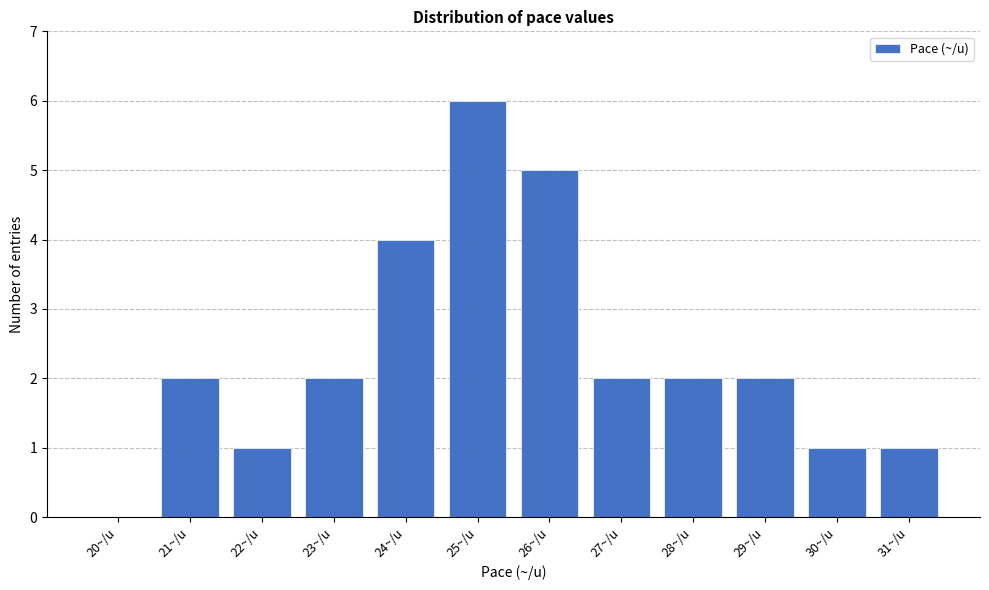

Reading left to right, extract all data points from this chart.

20~/u=0	21~/u=2	22~/u=1	23~/u=2	24~/u=4	25~/u=6	26~/u=5	27~/u=2	28~/u=2	29~/u=2	30~/u=1	31~/u=1